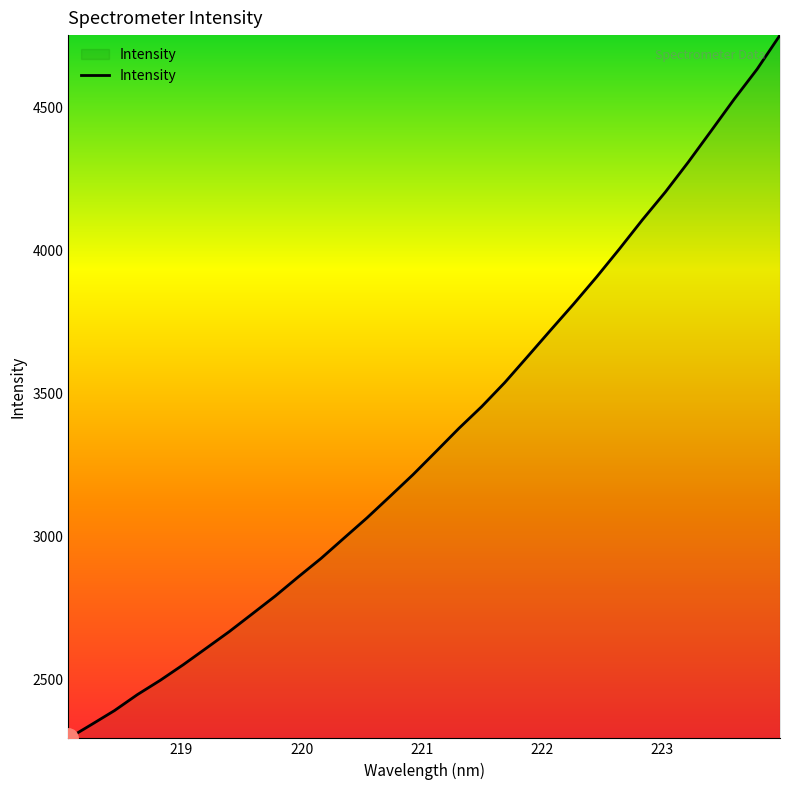

What is the smallest value displayed?

2294.7